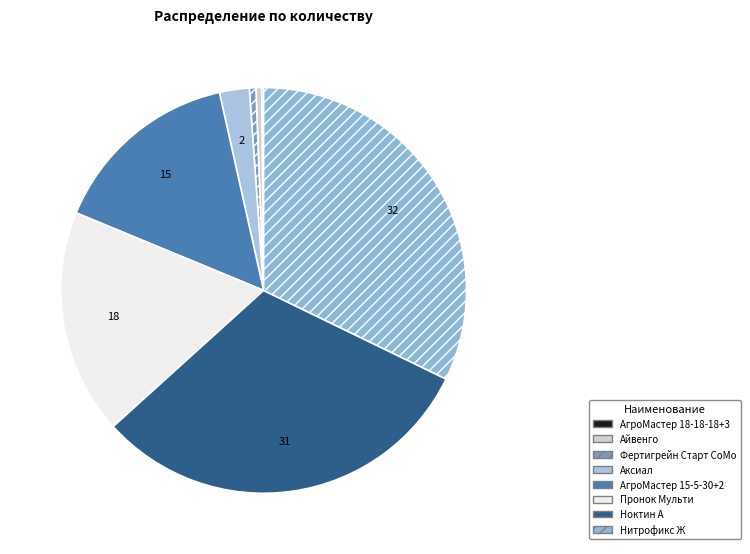

To the nearest percent, what is the difference between the Аксиал and Пронок Мульти slice percentages?

16%